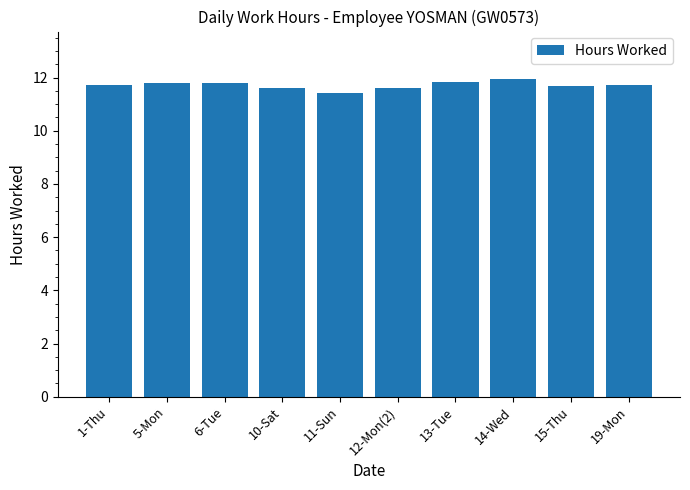

What is the minimum value shown in the chart?

11.4